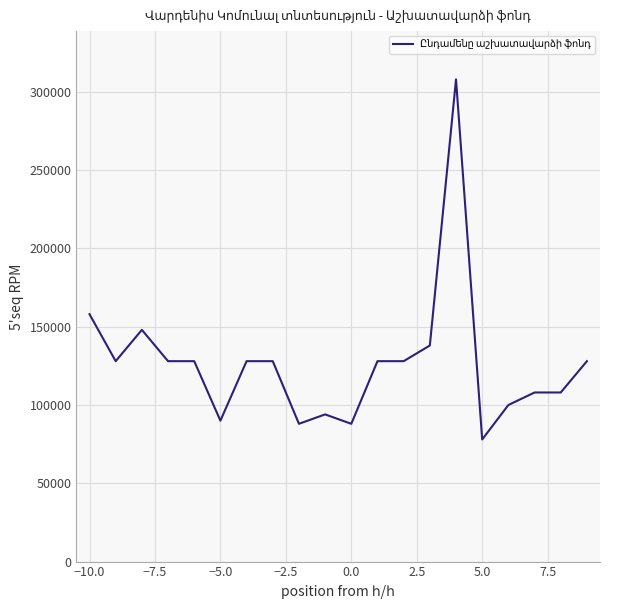

What is the difference between the maximum and minimum values?

230000